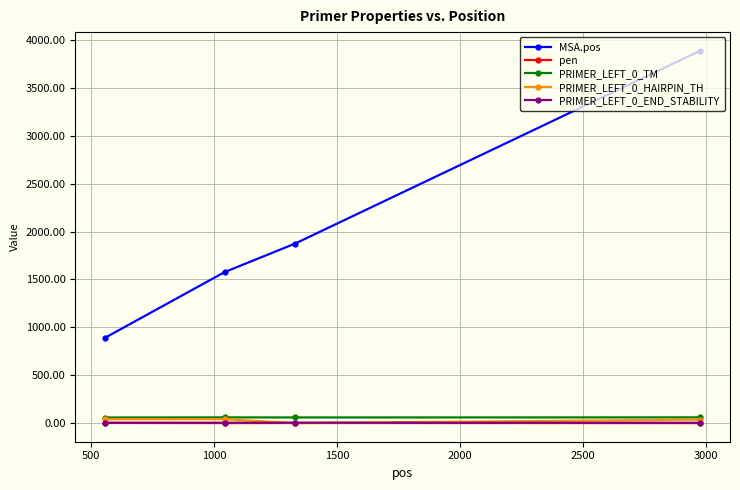

How many values in the MSA.pos series are below 1874?

2